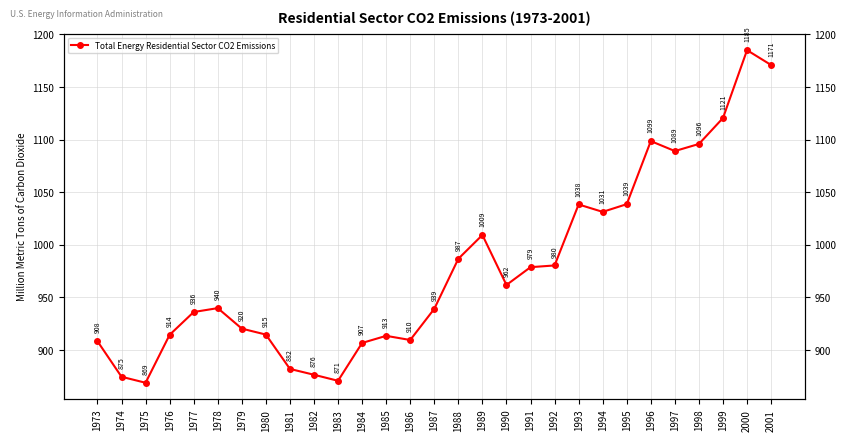

What value does the data have at 1995?

1038.7